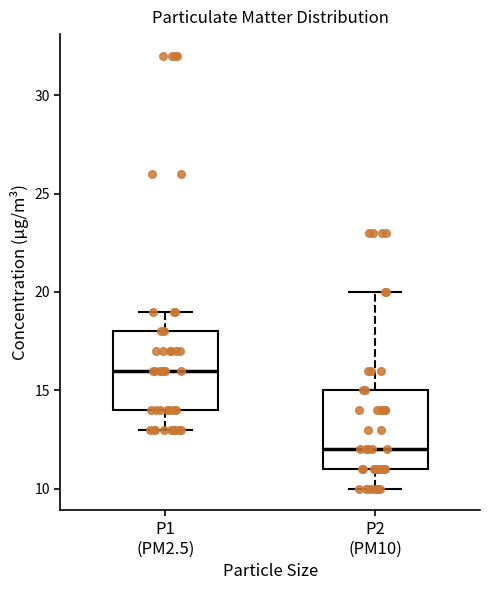

Which box's median line is the highest?

P1 (PM2.5)